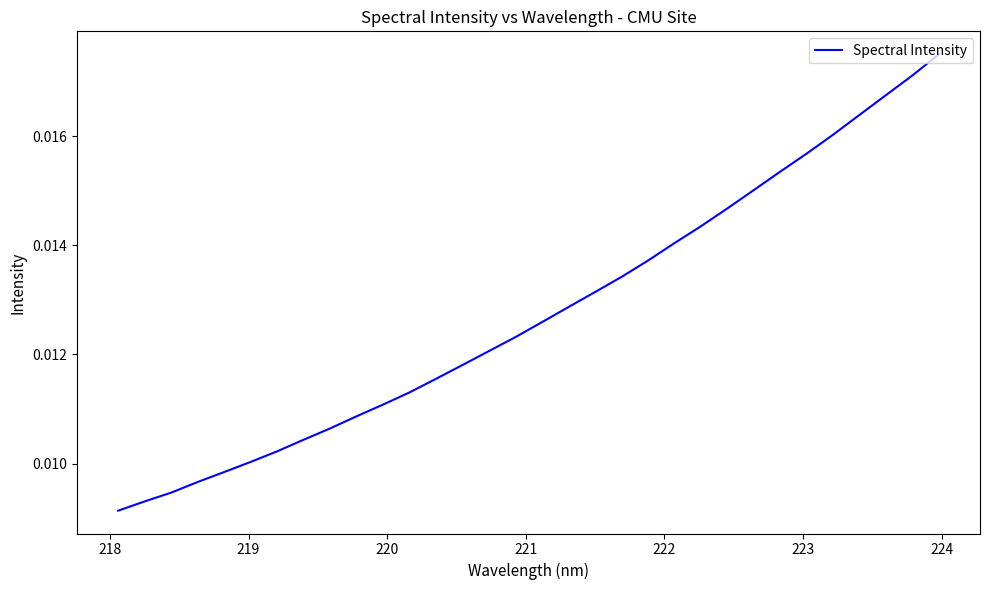

True or false: the data has more than 2 interior local peaks.

False